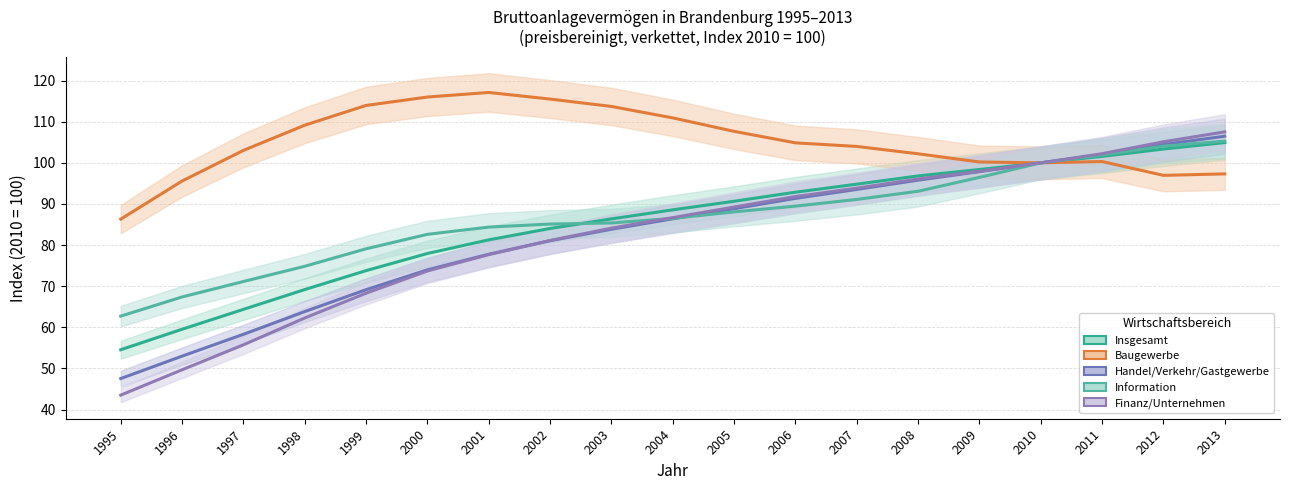

What are all the series names shown in the legend?

Insgesamt, Baugewerbe, Handel/Verkehr/Gastgewerbe, Information, Finanz/Unternehmen